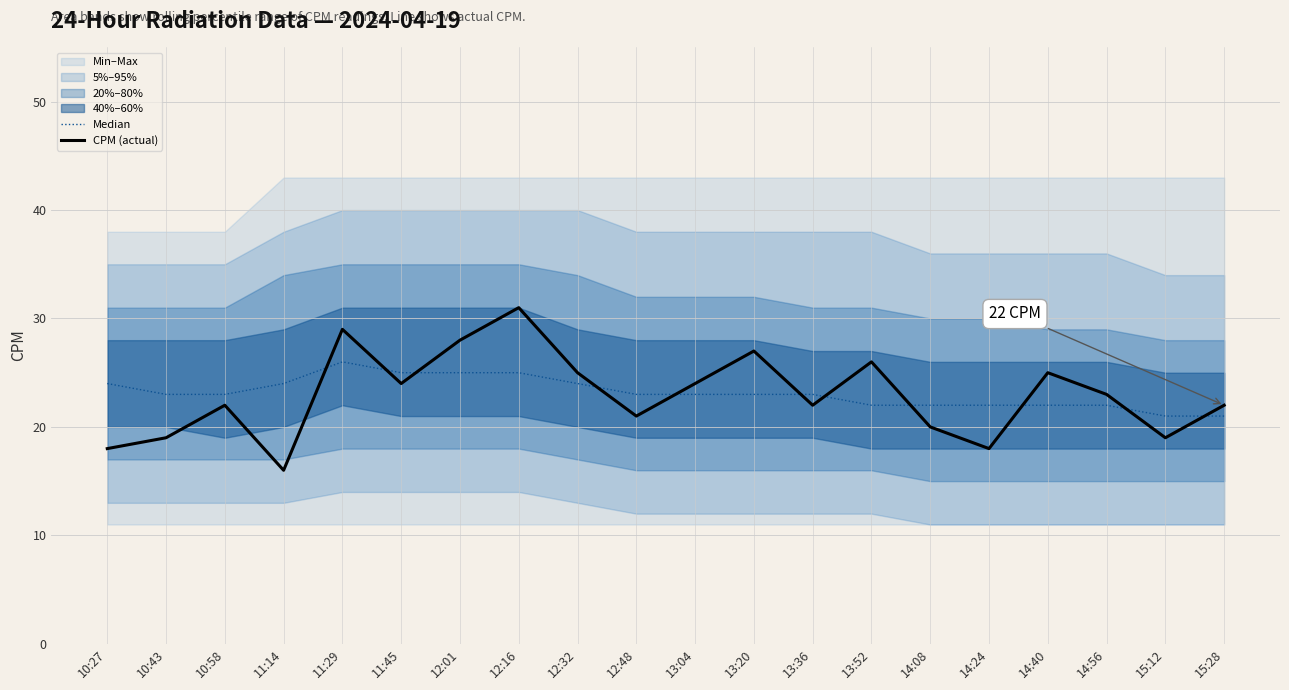

True or false: Median has a value of 40 at 13:04.

False